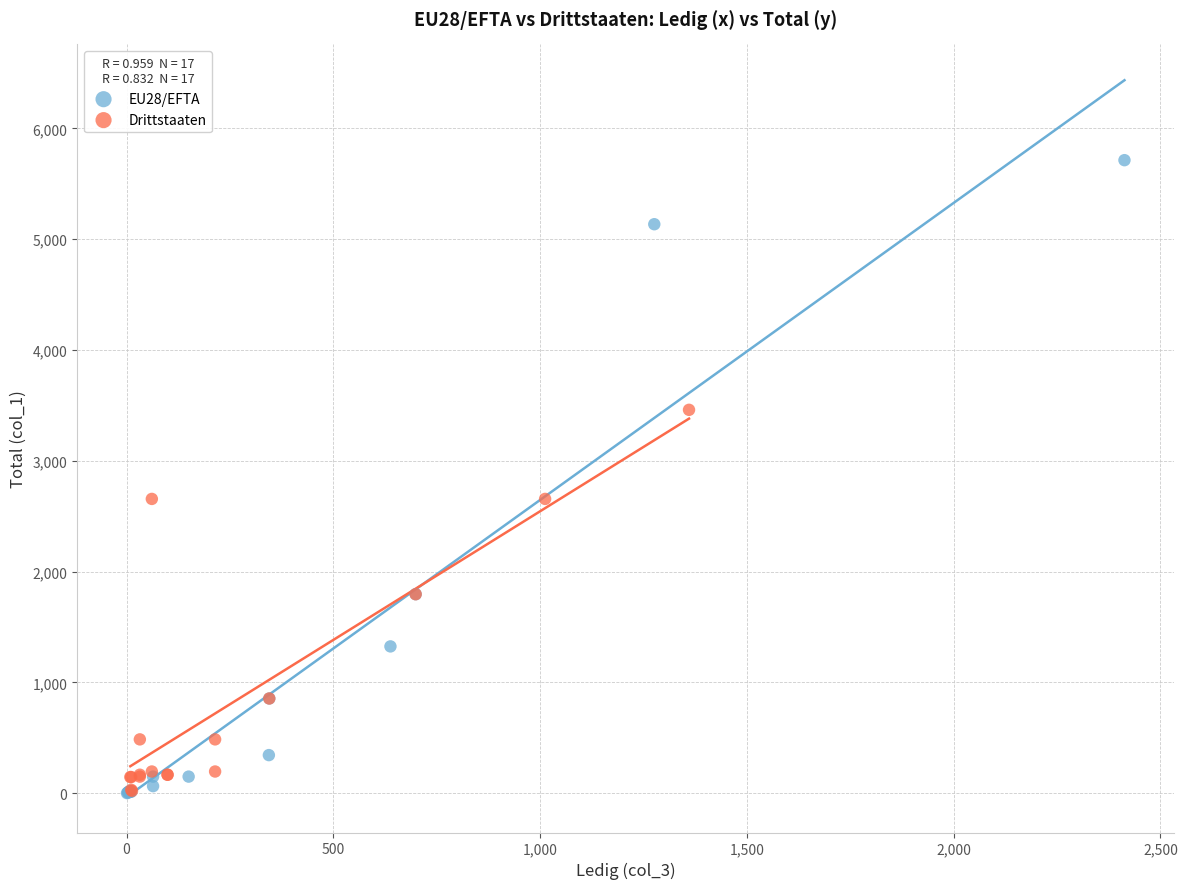

Which series reaches the maximum Y coordinate?

EU28/EFTA